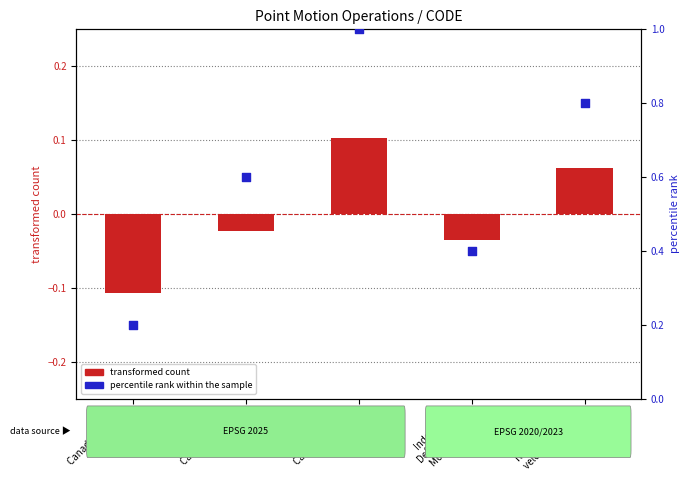

Which series reaches the maximum Y coordinate?

percentile rank within the sample